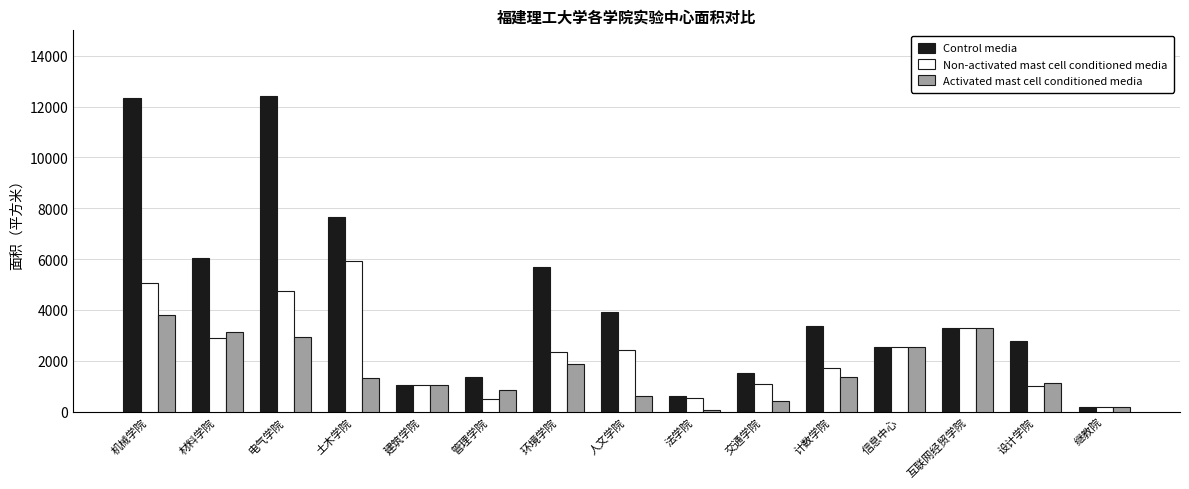

At how many categories does at least one series exceed 2993?

8